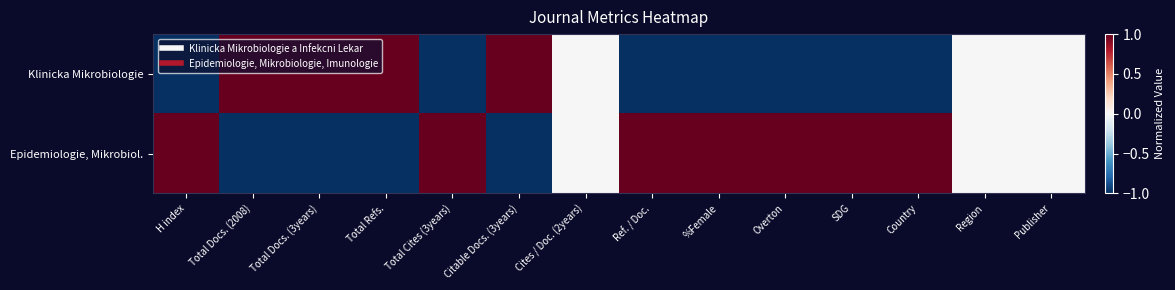

Reading right to left, extract all data points from this chart.

Klinicka Mikrobiologie: Publisher=0	Region=0	Country=-1	SDG=-1	Overton=-1	%Female=-1	Ref. / Doc.=-1	Cites / Doc. (2years)=0	Citable Docs. (3years)=1	Total Cites (3years)=-1	Total Refs.=1	Total Docs. (3years)=1	Total Docs. (2008)=1	H index=-1
Epidemiologie, Mikrobiol.: Publisher=0	Region=0	Country=1	SDG=1	Overton=1	%Female=1	Ref. / Doc.=1	Cites / Doc. (2years)=0	Citable Docs. (3years)=-1	Total Cites (3years)=1	Total Refs.=-1	Total Docs. (3years)=-1	Total Docs. (2008)=-1	H index=1